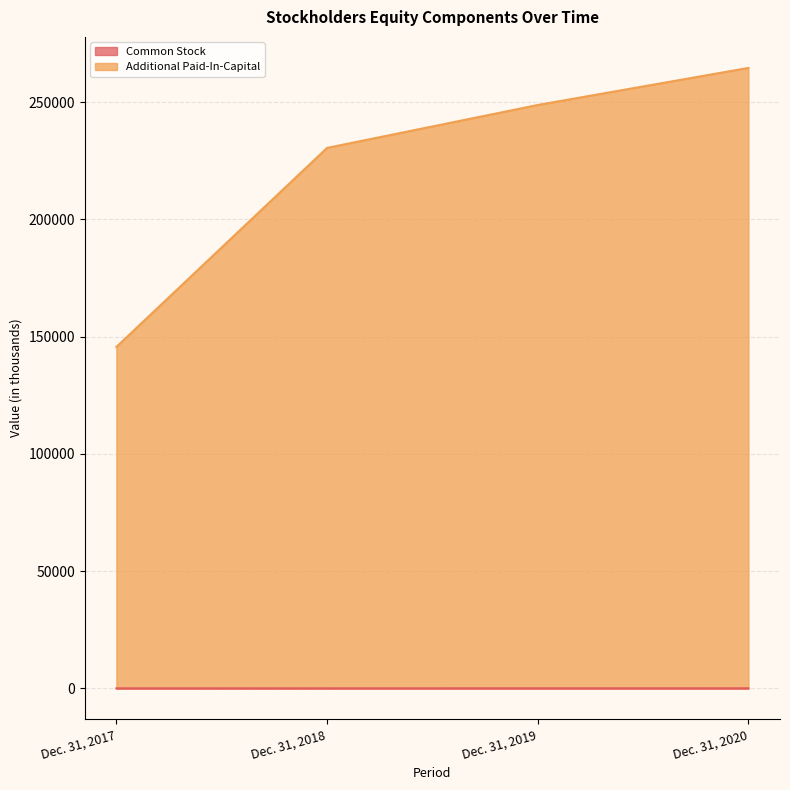

Where does the Common Stock series first go above 44?

Dec. 31, 2020